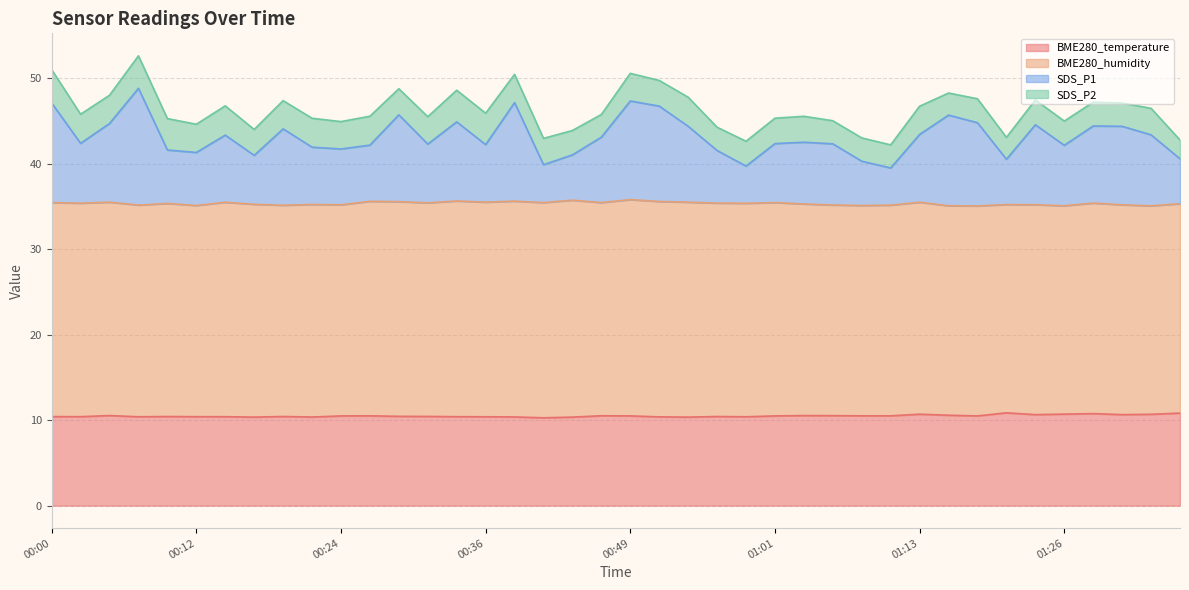

What is the value of the BME280_temperature point at the 38th from the left?

10.6